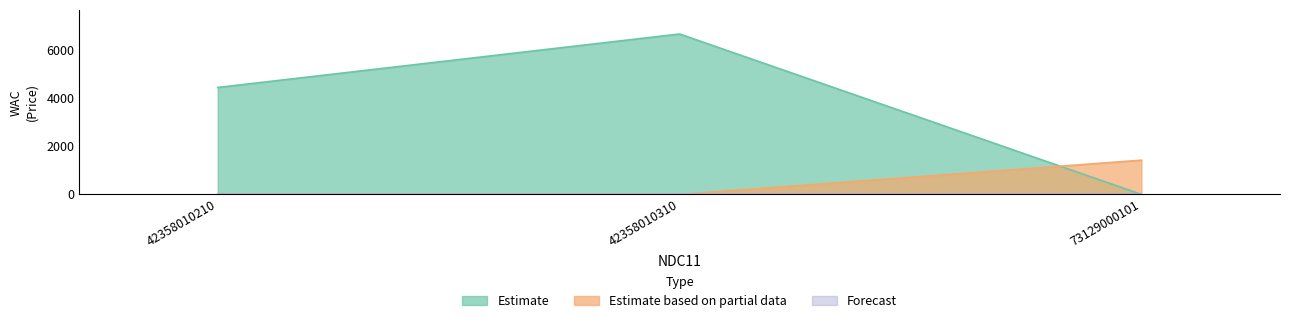

The chart shows a value of 6675 at 42358010310. True or false?

True